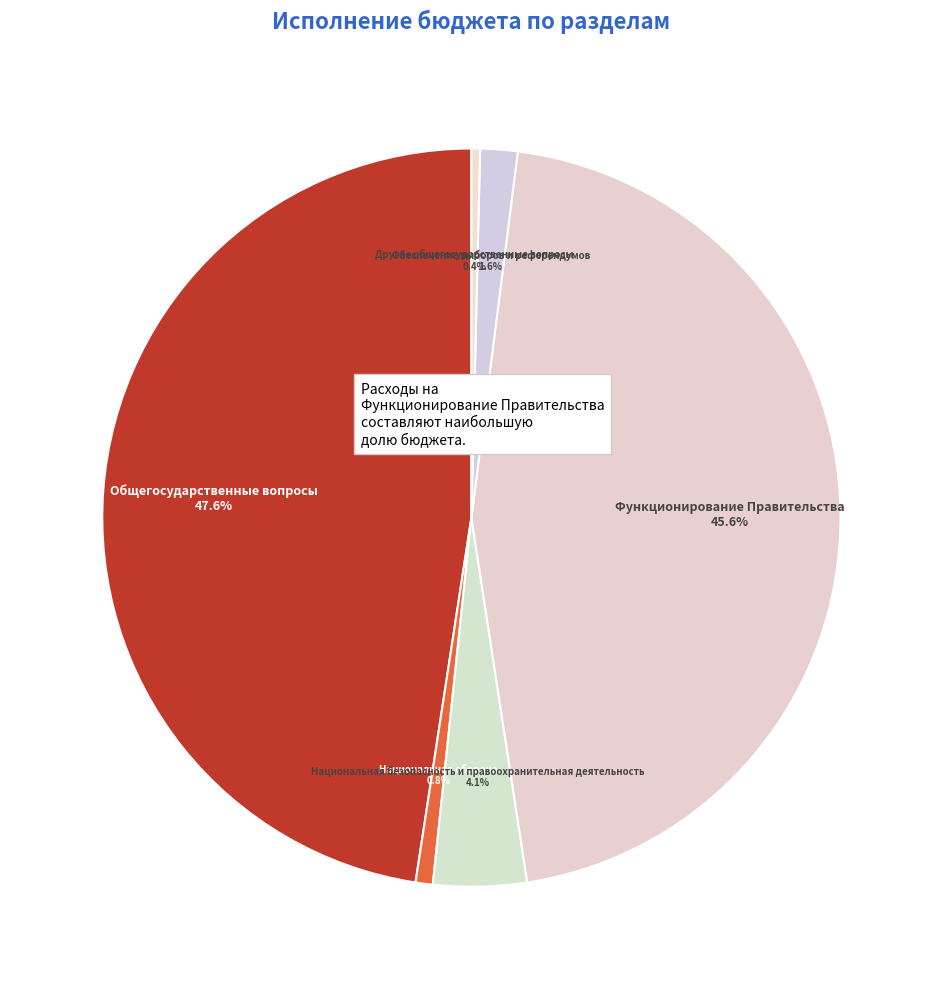

Is it true that Обеспечение выборов и референдумов is 2% of the pie?

True